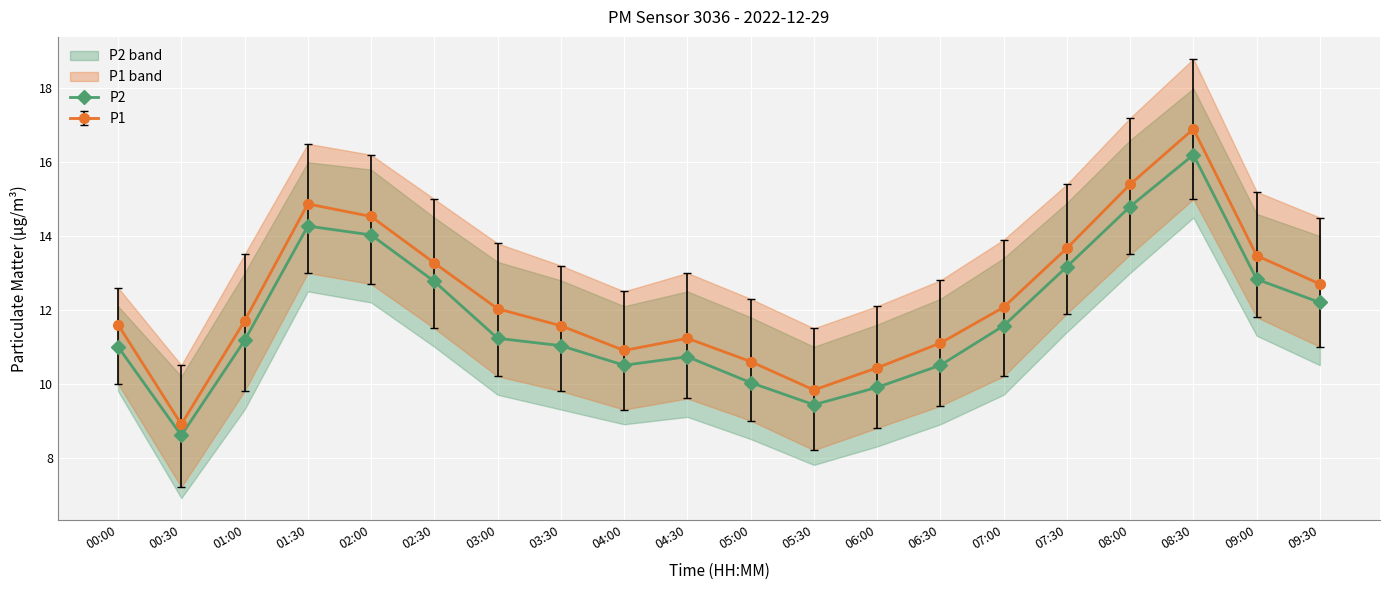

What is the minimum value shown in the chart?

8.6